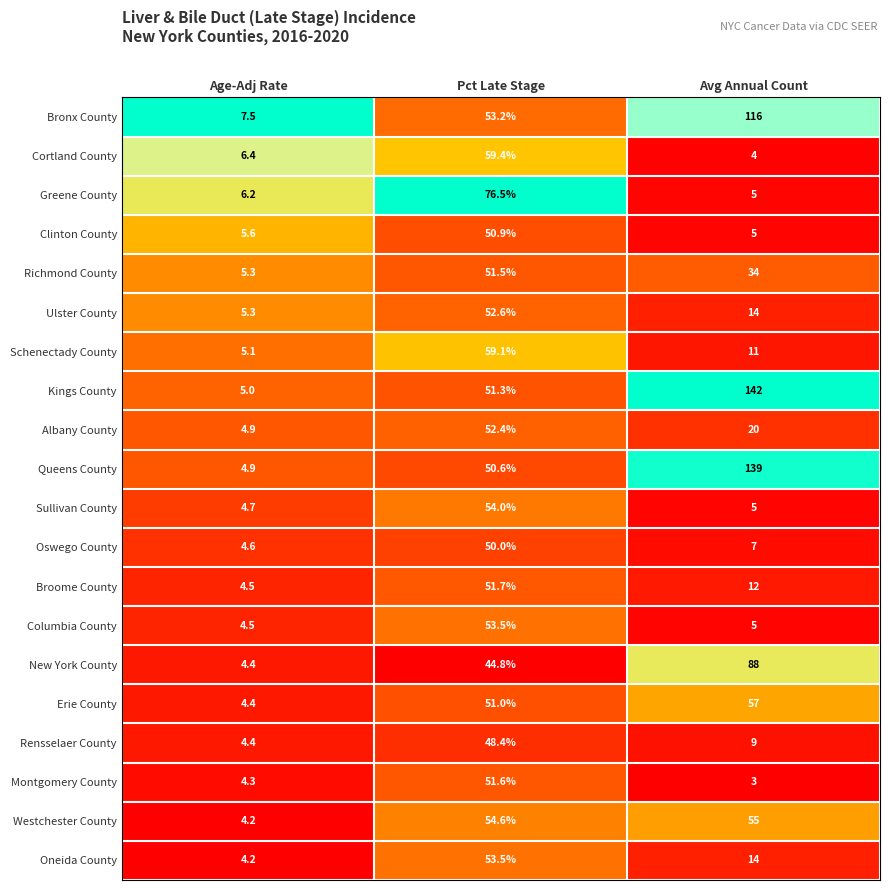

Which label corresponds to the largest value in the chart?

Avg Annual Count